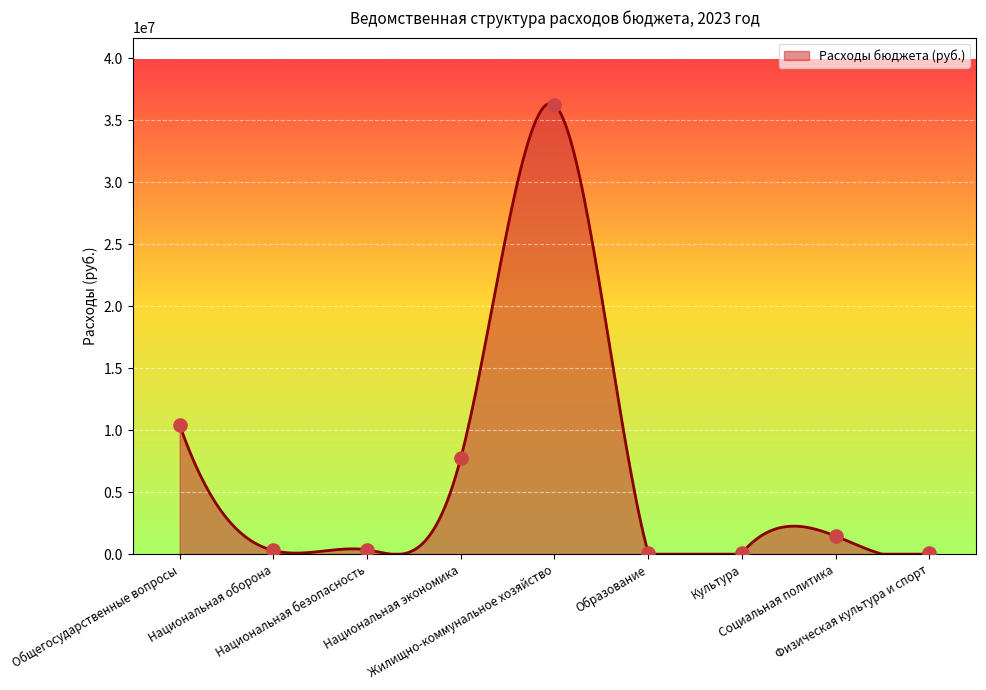

What is the change in value from Национальная оборона to Физическая культура и спорт?

-193942.0